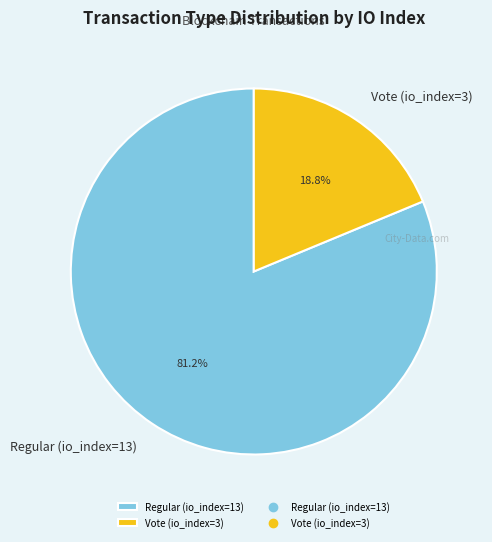

To the nearest percent, what is the difference between the Vote (io_index=3) and Regular (io_index=13) slice percentages?

62%